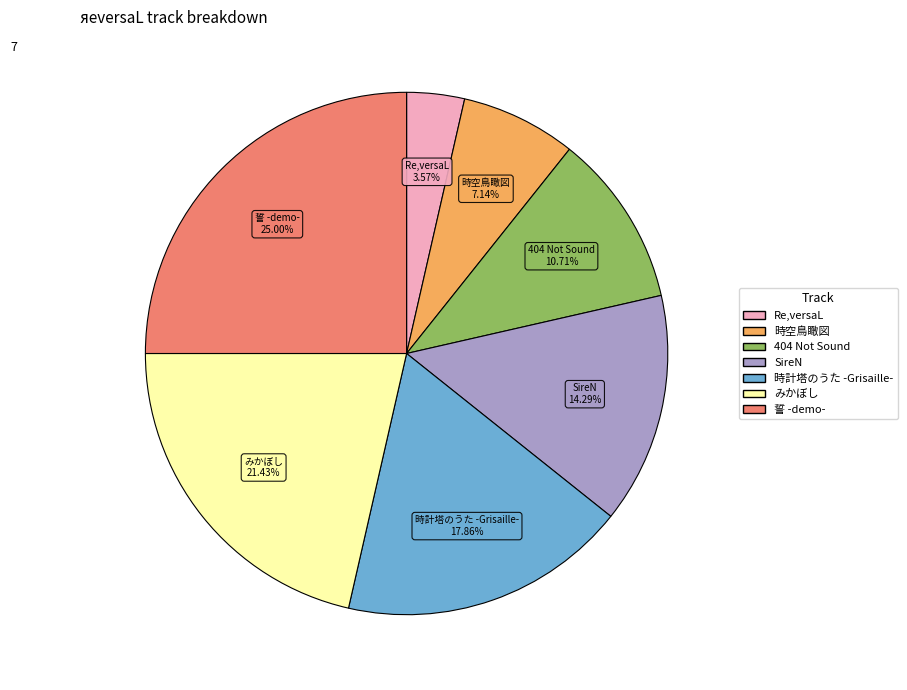

To the nearest percent, what is the difference between the 誓 -demo- and 時空鳥瞰図 slice percentages?

18%